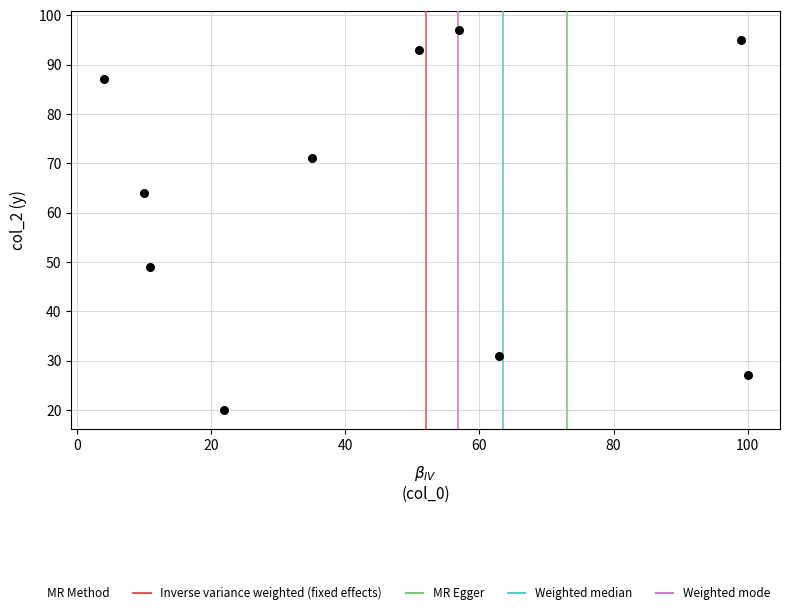

What is the average X value?

45